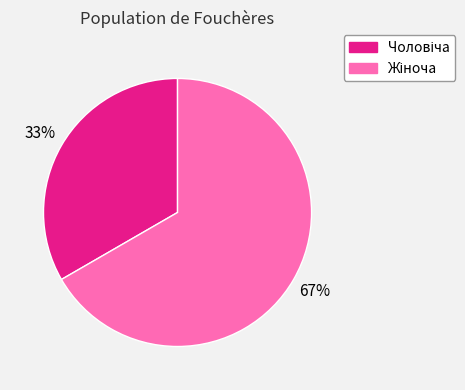

To the nearest percent, what is the average slice percentage?

50%